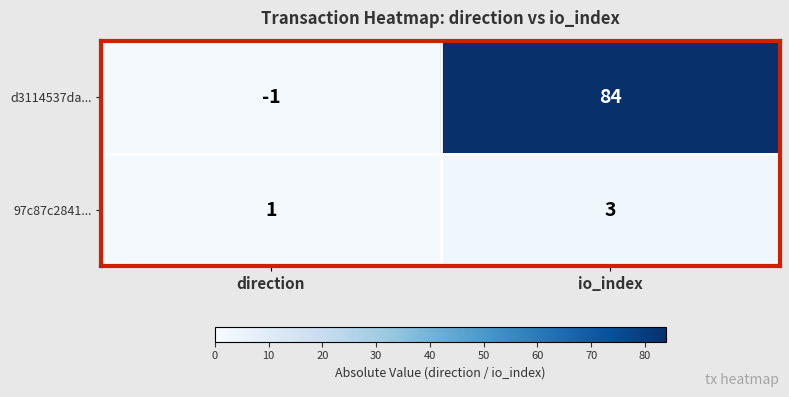

Which series has the largest total across all categories?

d3114537da...